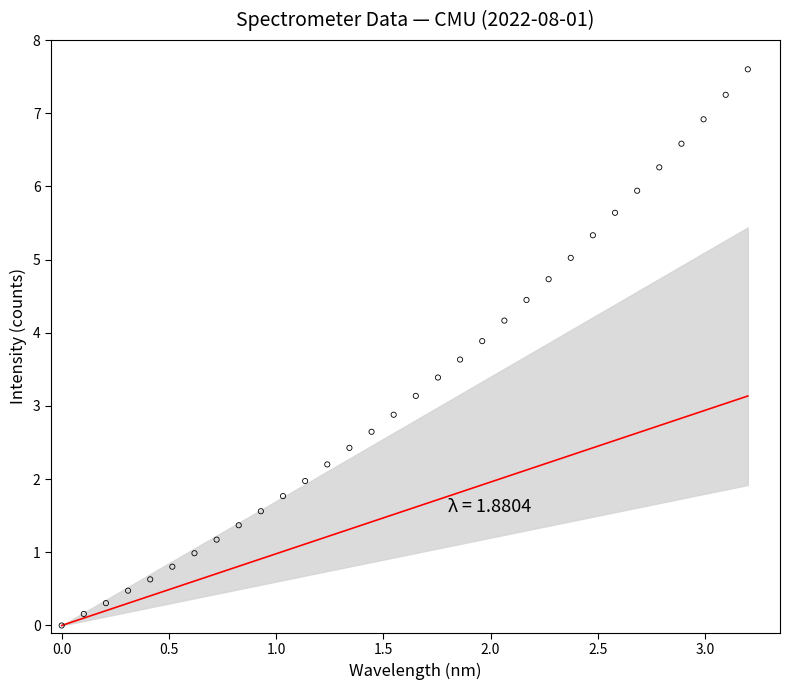

What is the range of X values (max minus min)?

3.2